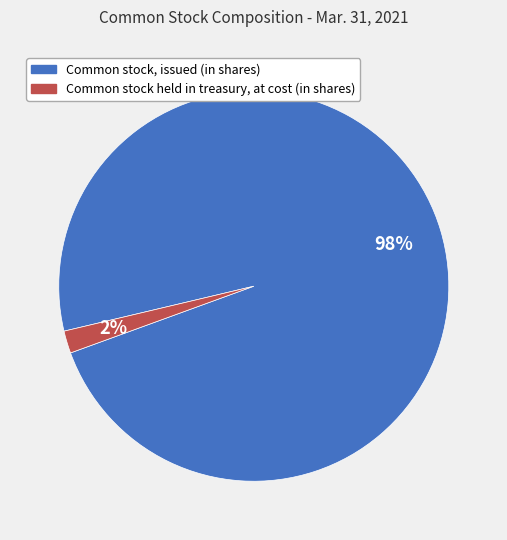

Count the number of slices in the pie.

2